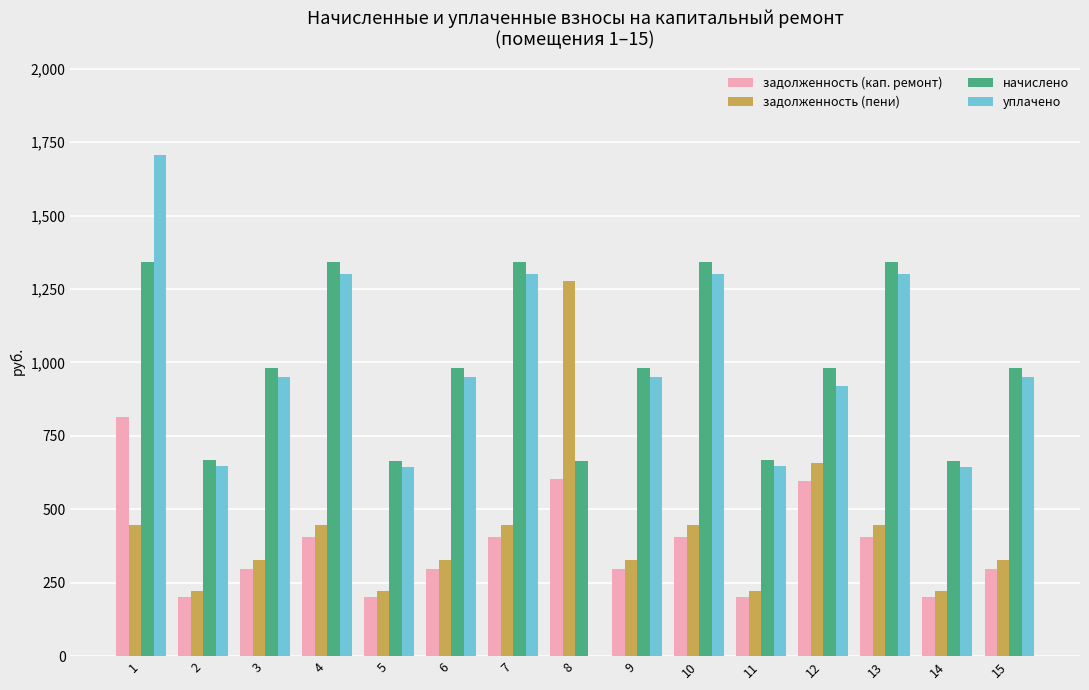

What are all the series names shown in the legend?

задолженность (кап. ремонт), задолженность (пени), начислено, уплачено